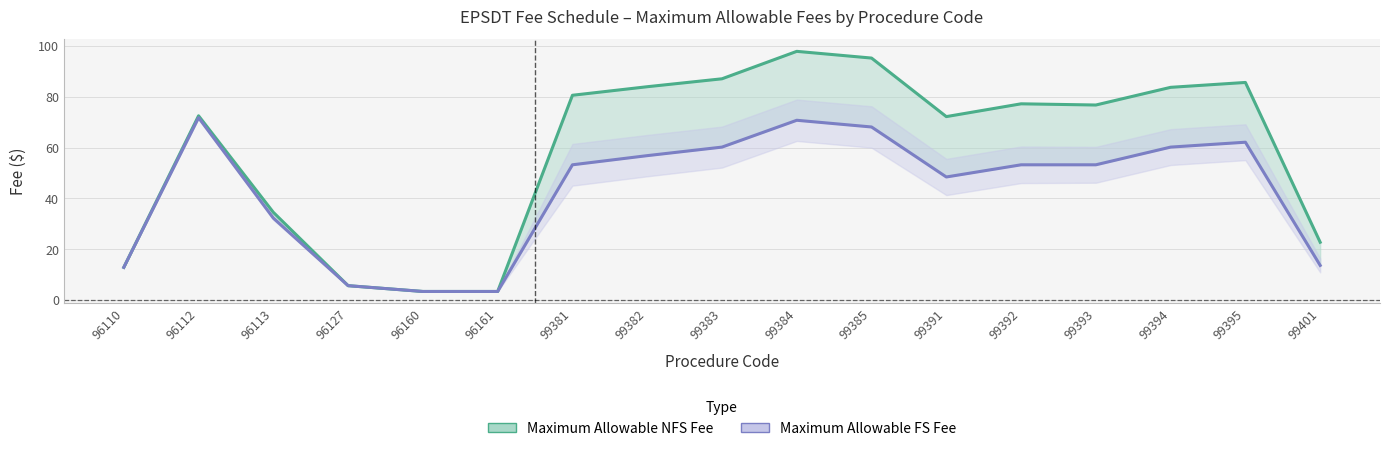

What is the sum of all Maximum Allowable NFS Fee values?

995.3